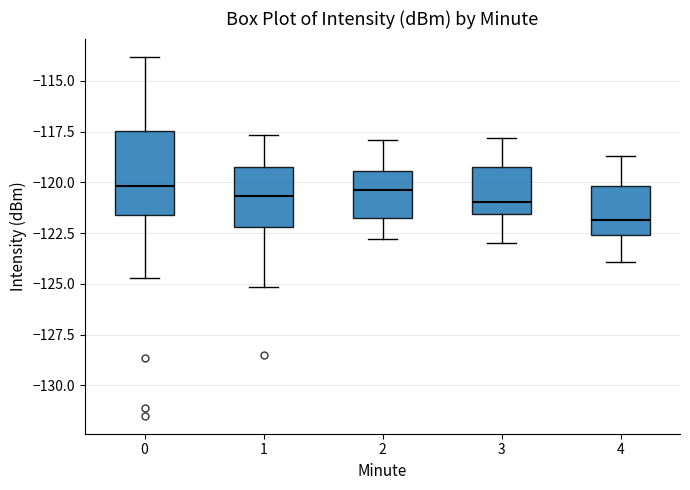

Reading left to right, transcribe this box plot: for each box, give where its median line is, the range the box spans, and where its two whiskers end, as read against the y-axis. The values are not printed on the chart, so give them approximately, as read against the axis.

0: median -120.0, box -121.5 to -117.5, whiskers -124.5 to -114.0
1: median -120.5, box -122.0 to -119.0, whiskers -125.0 to -117.5
2: median -120.5, box -121.5 to -119.5, whiskers -123.0 to -118.0
3: median -121.0, box -121.5 to -119.0, whiskers -123.0 to -118.0
4: median -122.0, box -122.5 to -120.0, whiskers -124.0 to -118.5